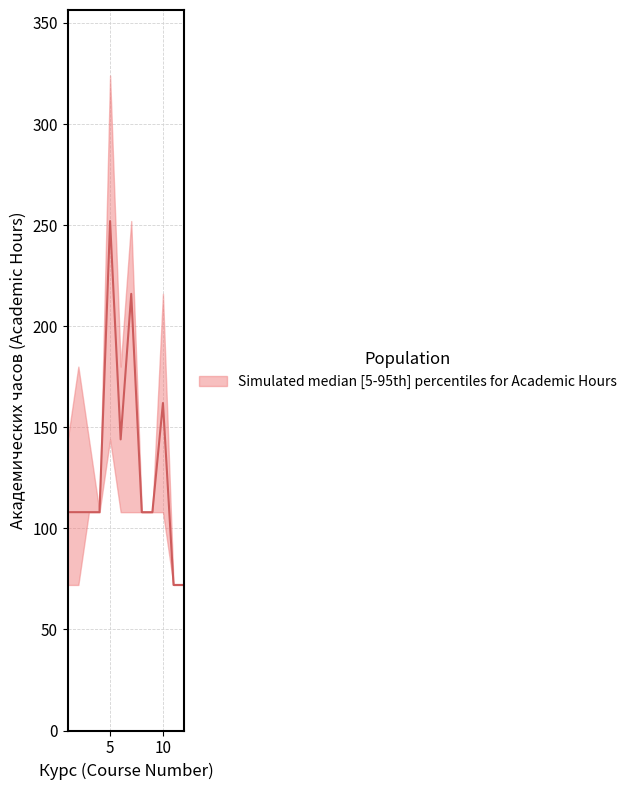

Rank the series by their average value, from highest to lowest.

upper, median, lower